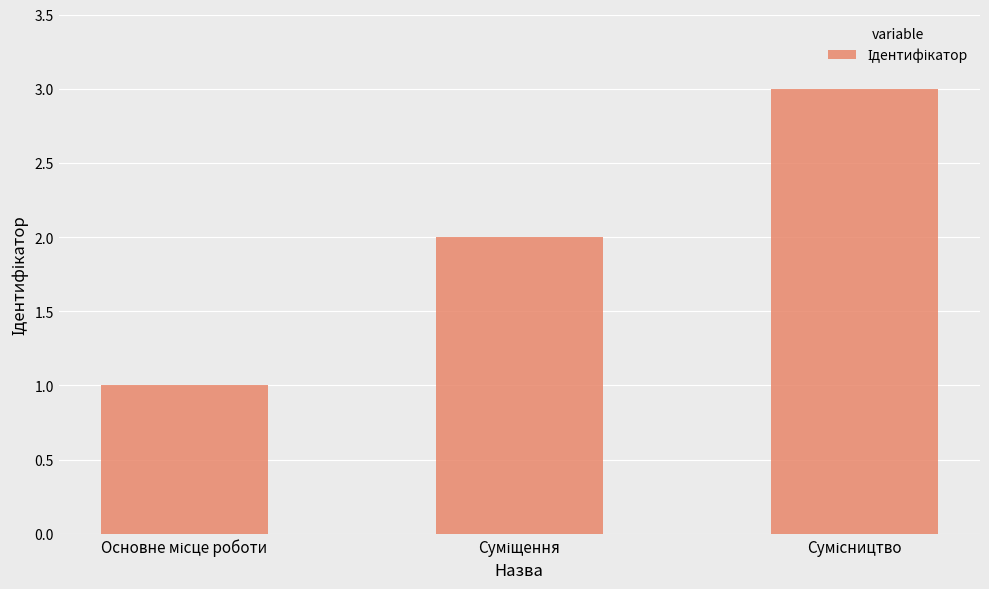

What is the greatest value displayed?

3